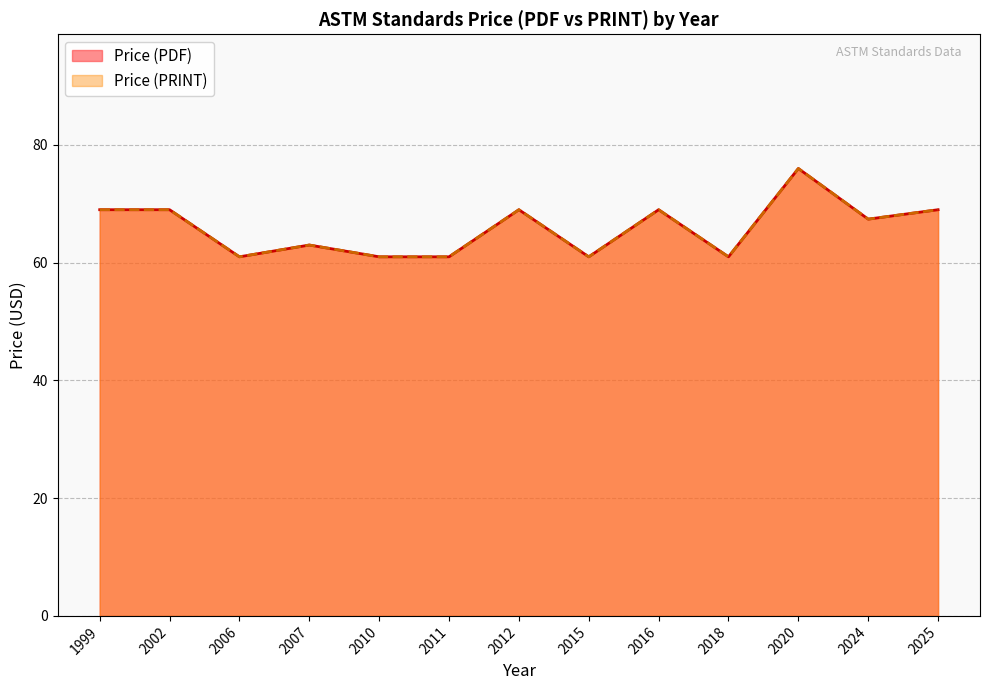

True or false: Price (PRINT) and Price (PDF) intersect in this chart.

False